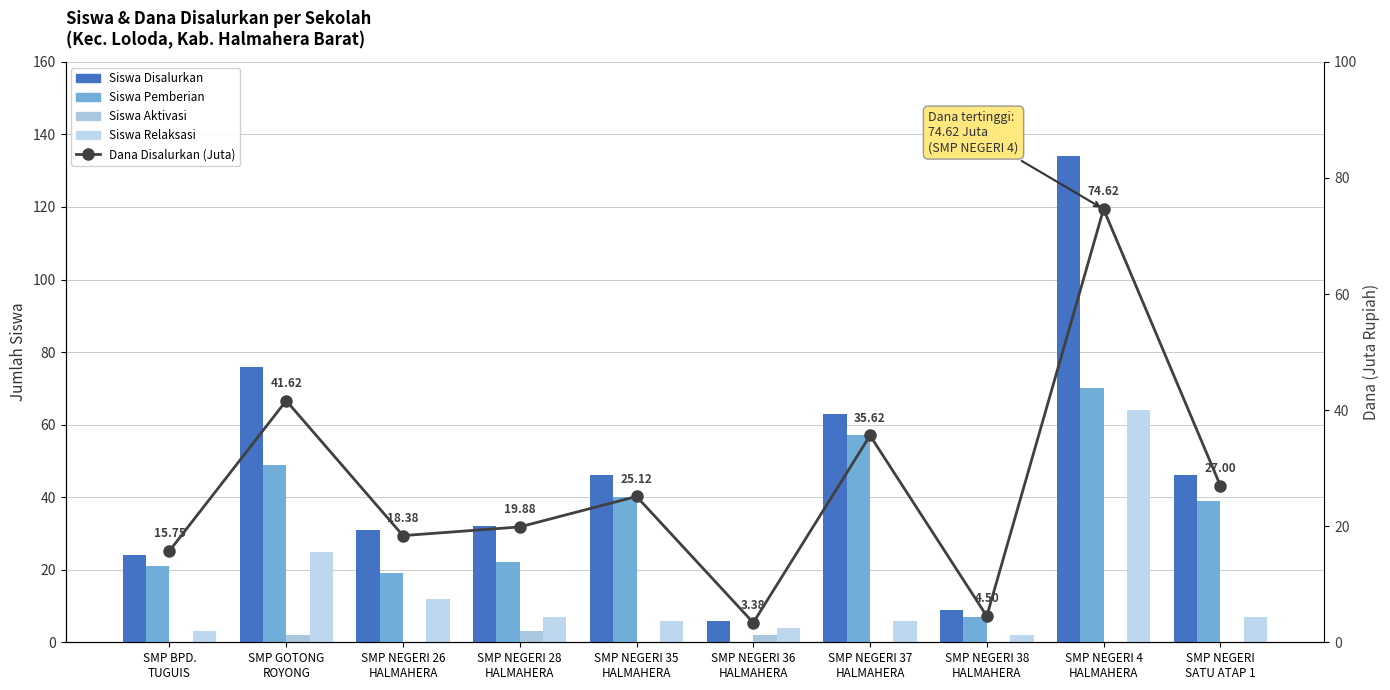

The Dana Disalurkan (Juta) series shows 48.6 at SMP NEGERI 4
HALMAHERA. True or false?

False